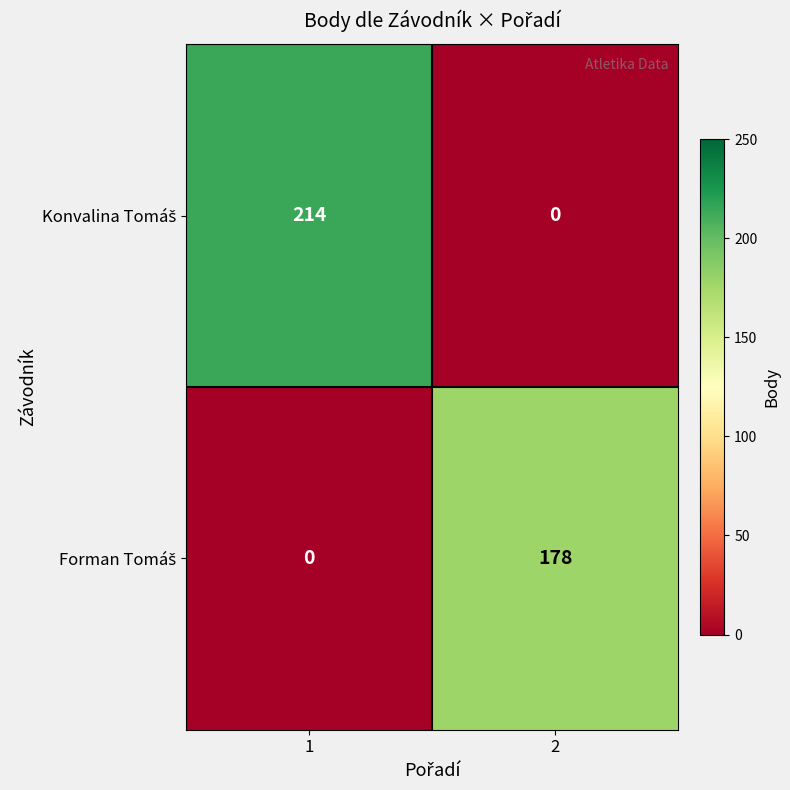

What is the total value across all series at 2?

178